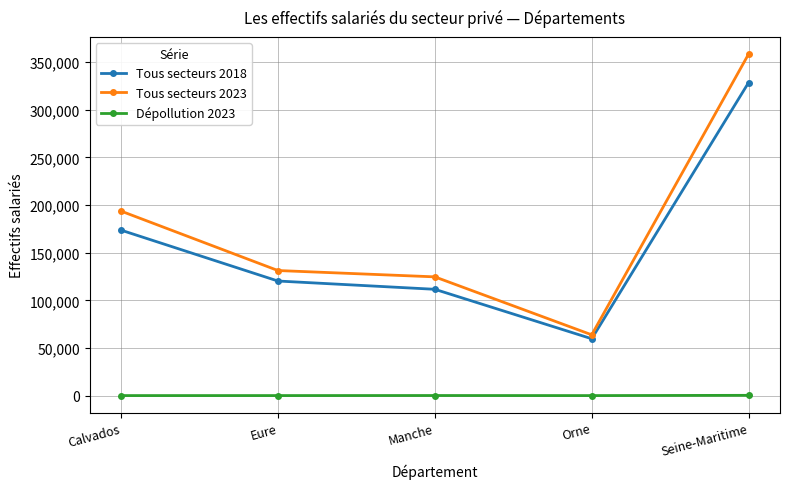

True or false: Dépollution 2023 and Tous secteurs 2018 cross at least once.

False